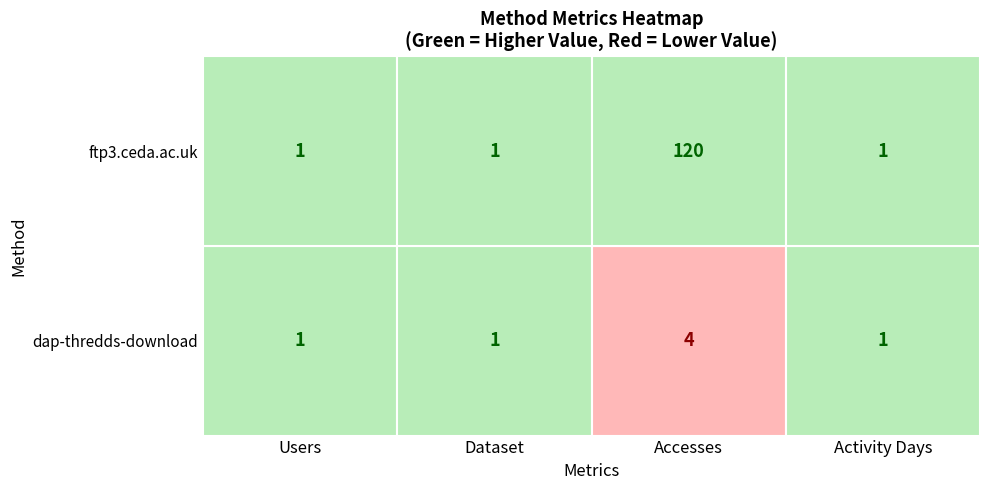

How many series are shown in this chart?

2